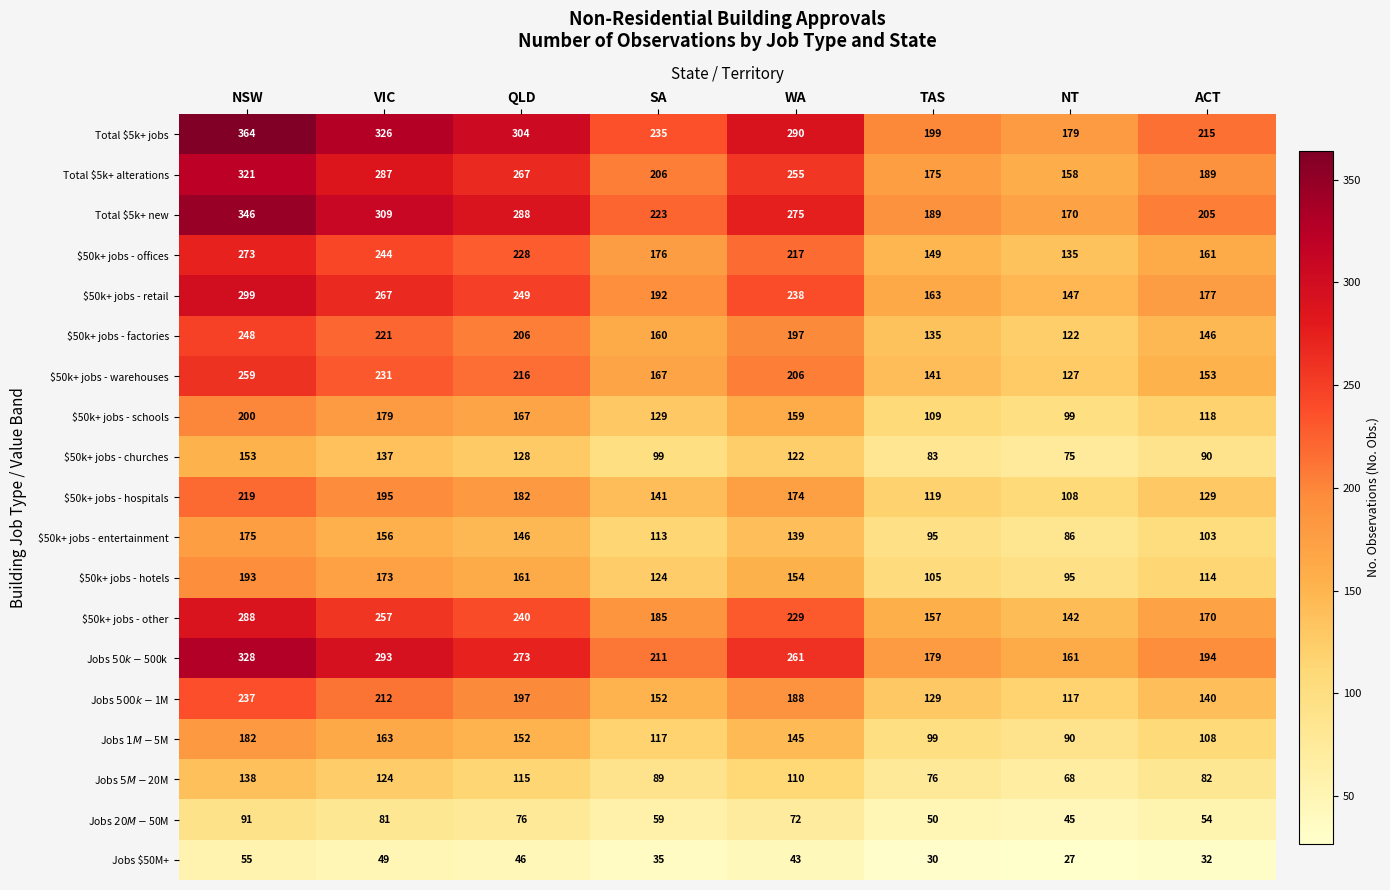

Count the number of data series in this chart.

19